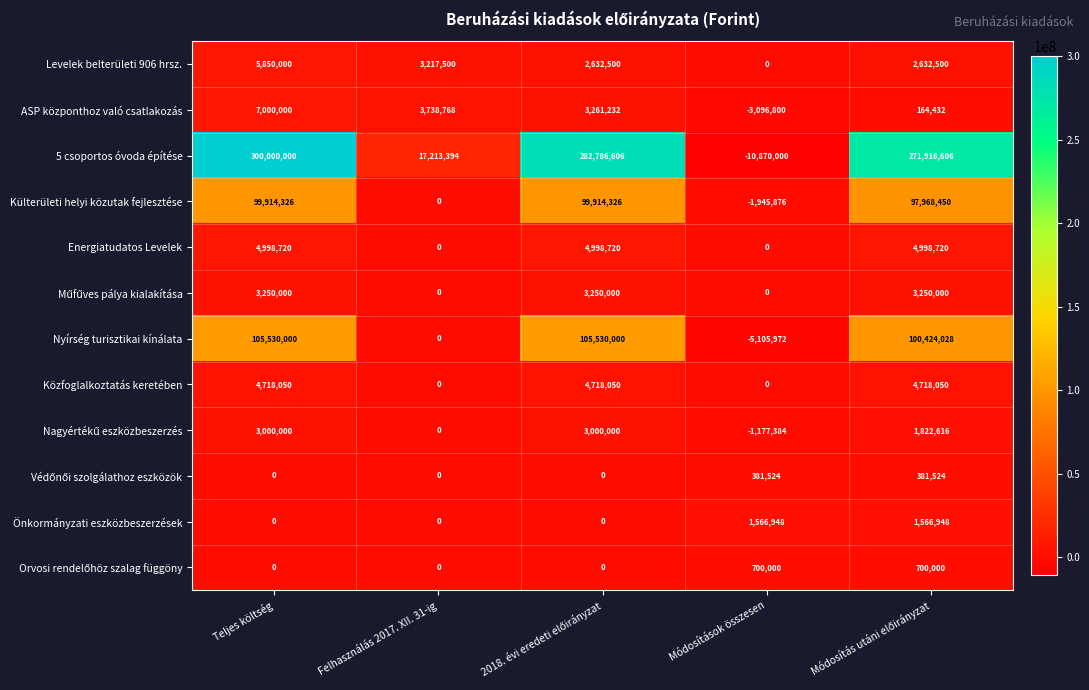

What is the average value of the Közfoglalkoztatás keretében series?

2830830